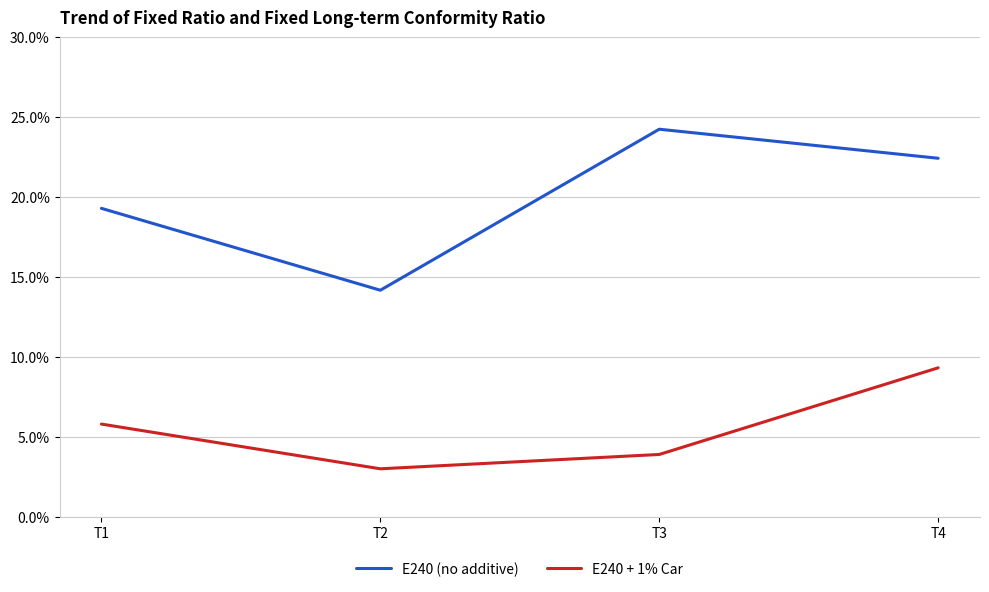

Is it true that E240 (no additive) equals 33.6 at T3?

False